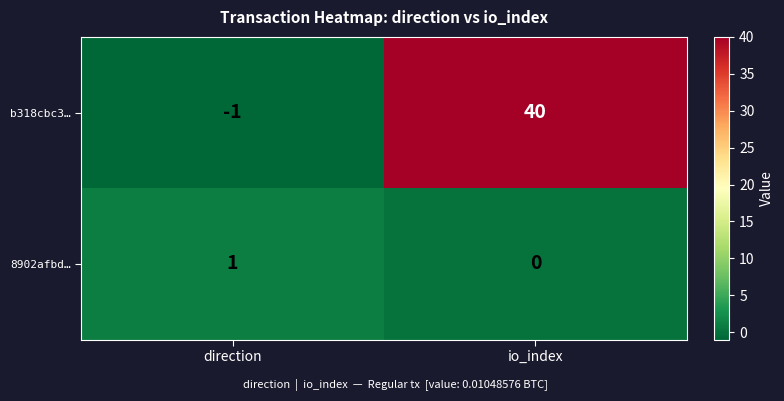

Which series has the largest range (max minus min)?

b318cbc3…